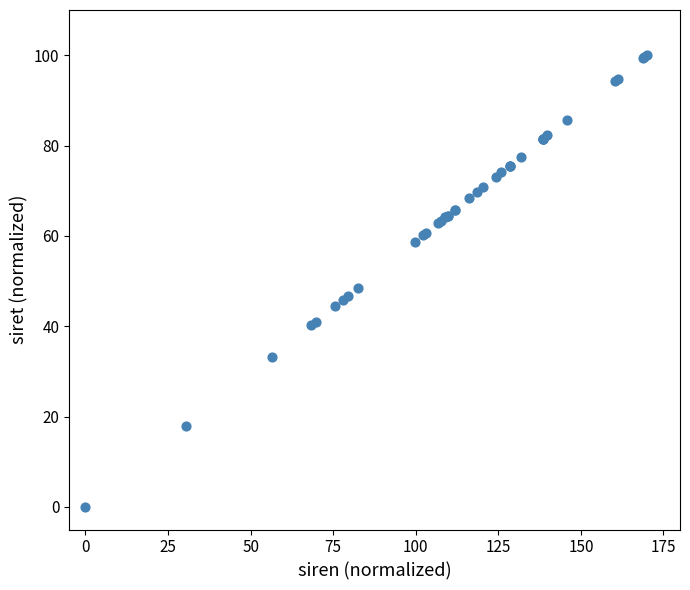

What Y value in the scatter plot is closest to 50?

48.5